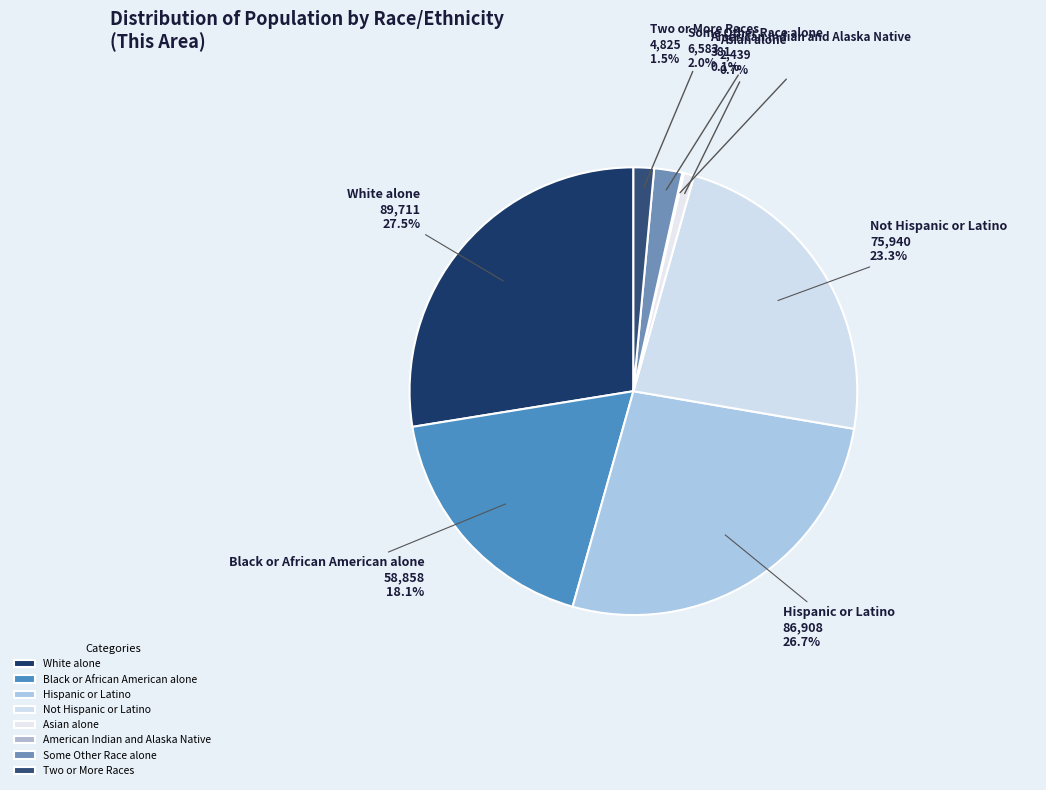

To the nearest percent, what is the difference between the White alone and Some Other Race alone slice percentages?

26%